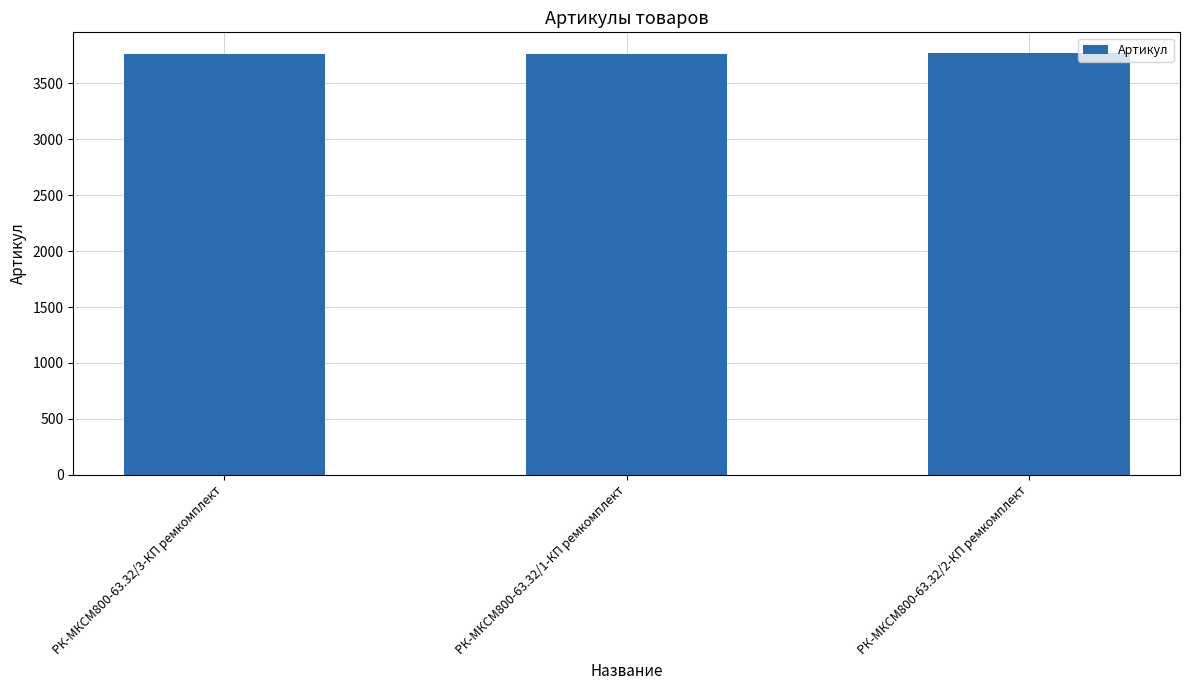

What is the greatest value displayed?

3769